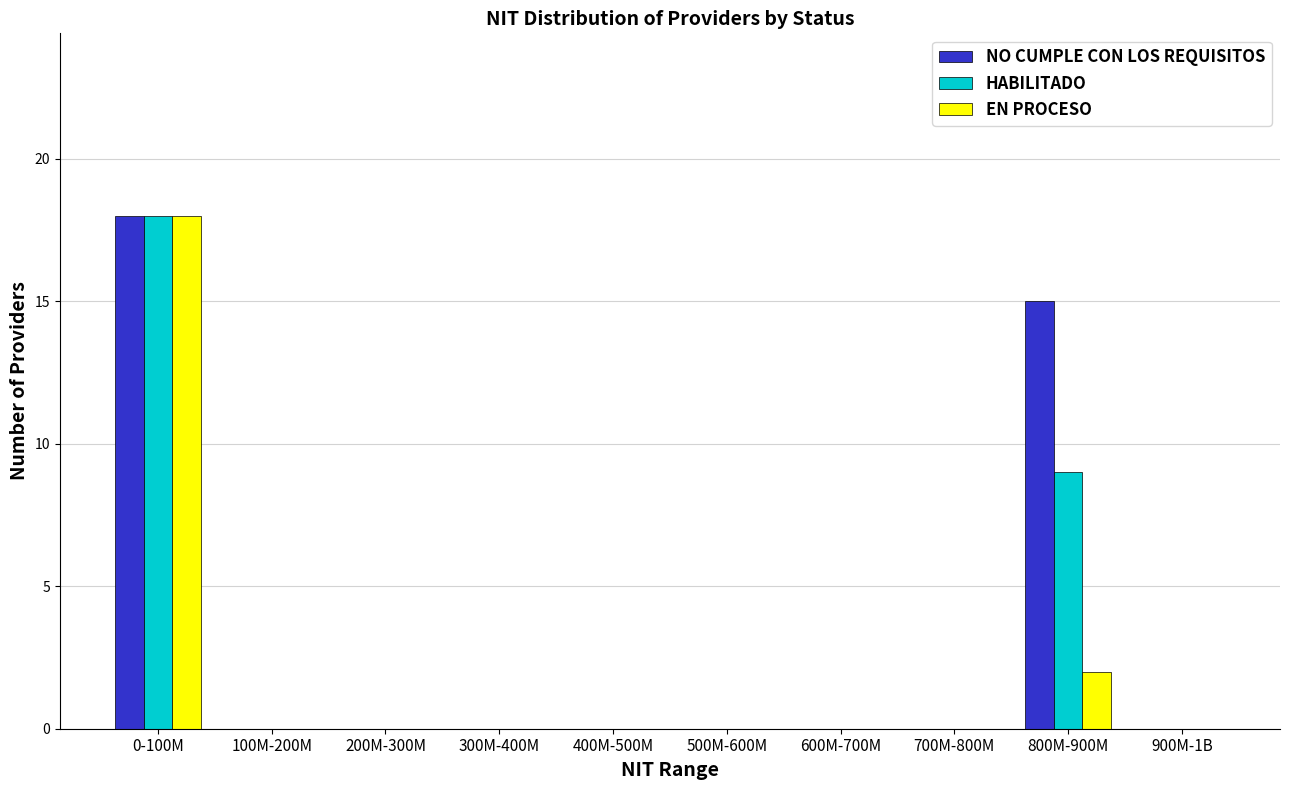

Reading left to right, list all the values displayed in this chart.

NO CUMPLE CON LOS REQUISITOS: 0-100M=18	100M-200M=0	200M-300M=0	300M-400M=0	400M-500M=0	500M-600M=0	600M-700M=0	700M-800M=0	800M-900M=15	900M-1B=0
HABILITADO: 0-100M=18	100M-200M=0	200M-300M=0	300M-400M=0	400M-500M=0	500M-600M=0	600M-700M=0	700M-800M=0	800M-900M=9	900M-1B=0
EN PROCESO: 0-100M=18	100M-200M=0	200M-300M=0	300M-400M=0	400M-500M=0	500M-600M=0	600M-700M=0	700M-800M=0	800M-900M=2	900M-1B=0